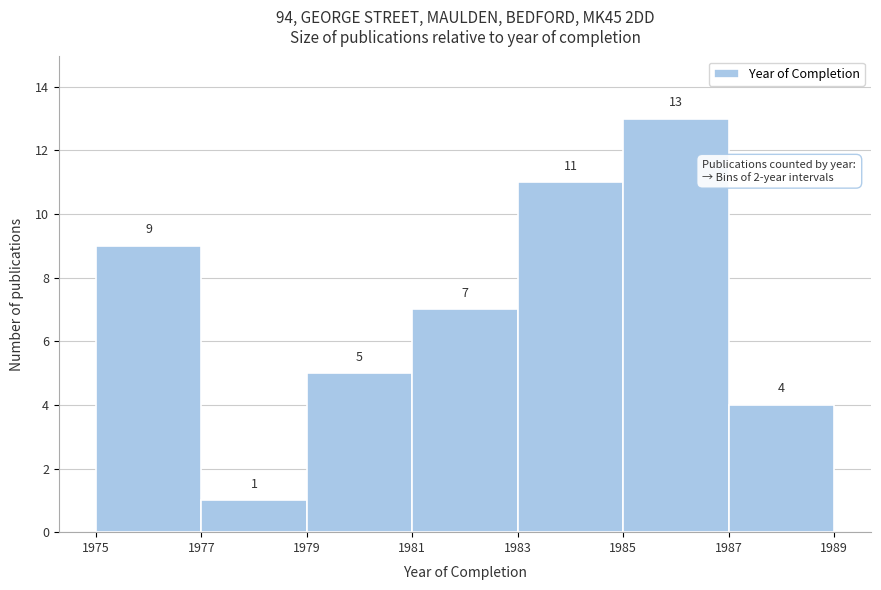

What is the height of the bar covering 1983 to 1985 on the x-axis?

11